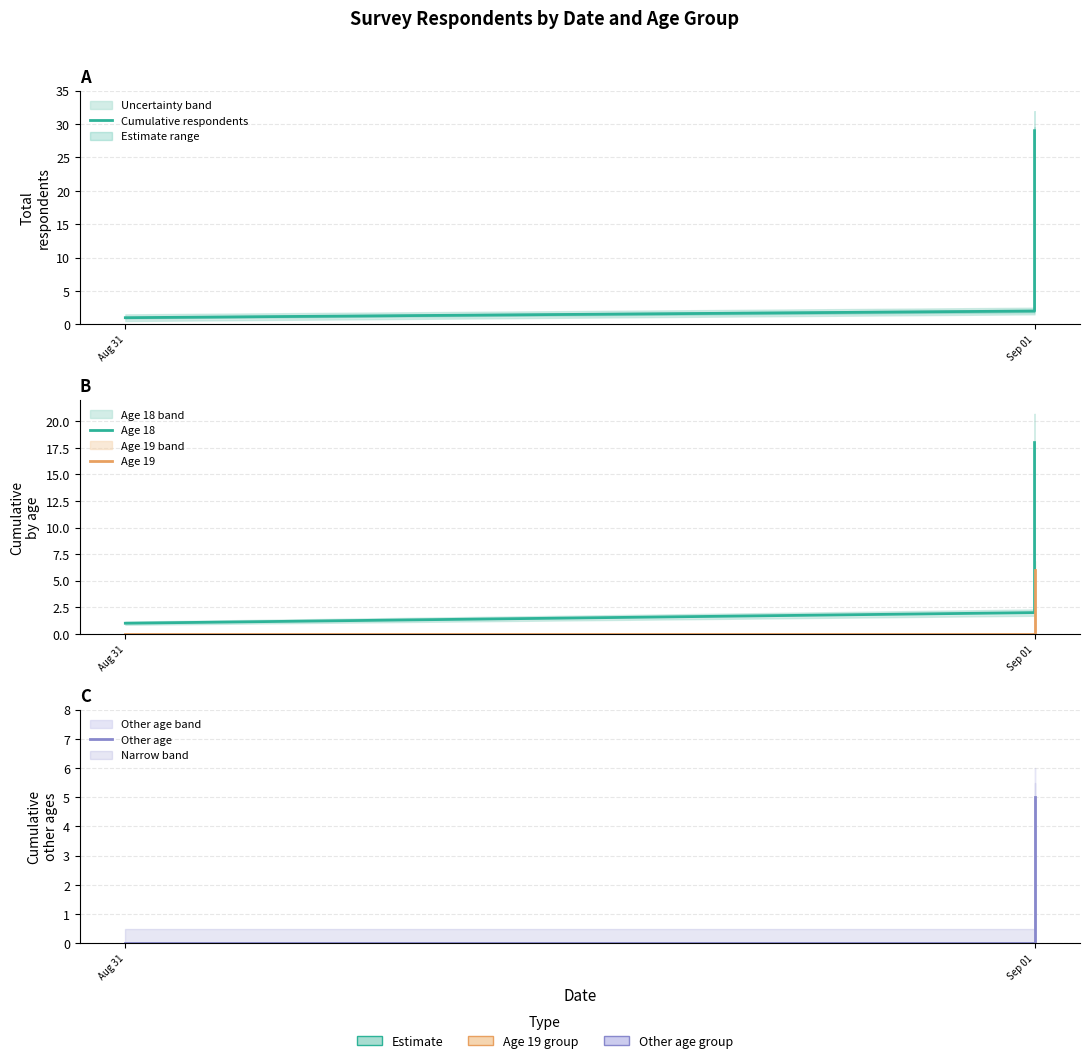

Which series has the largest total across all categories?

Cumulative respondents